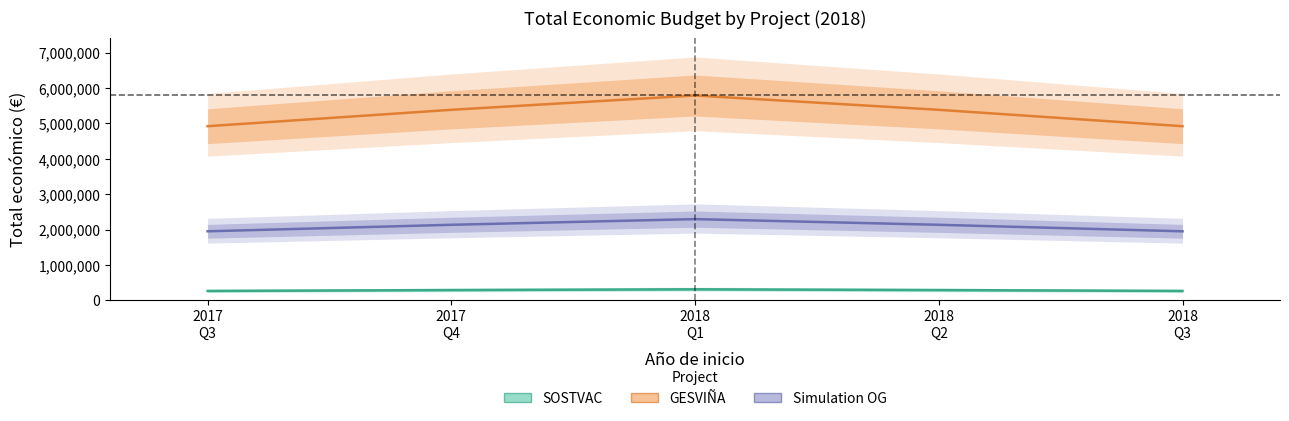

What is the label of the 5th point from the right?

2017
Q3